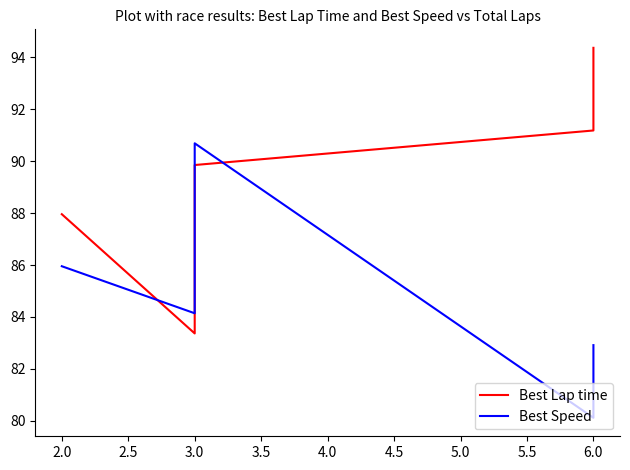

How many categories are shown in the chart?

11